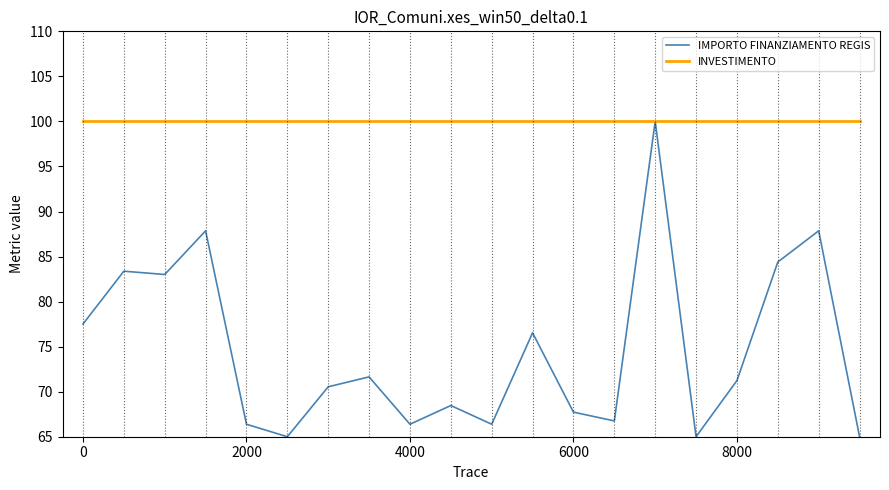

What is the minimum value for IMPORTO FINANZIAMENTO REGIS?

65.0